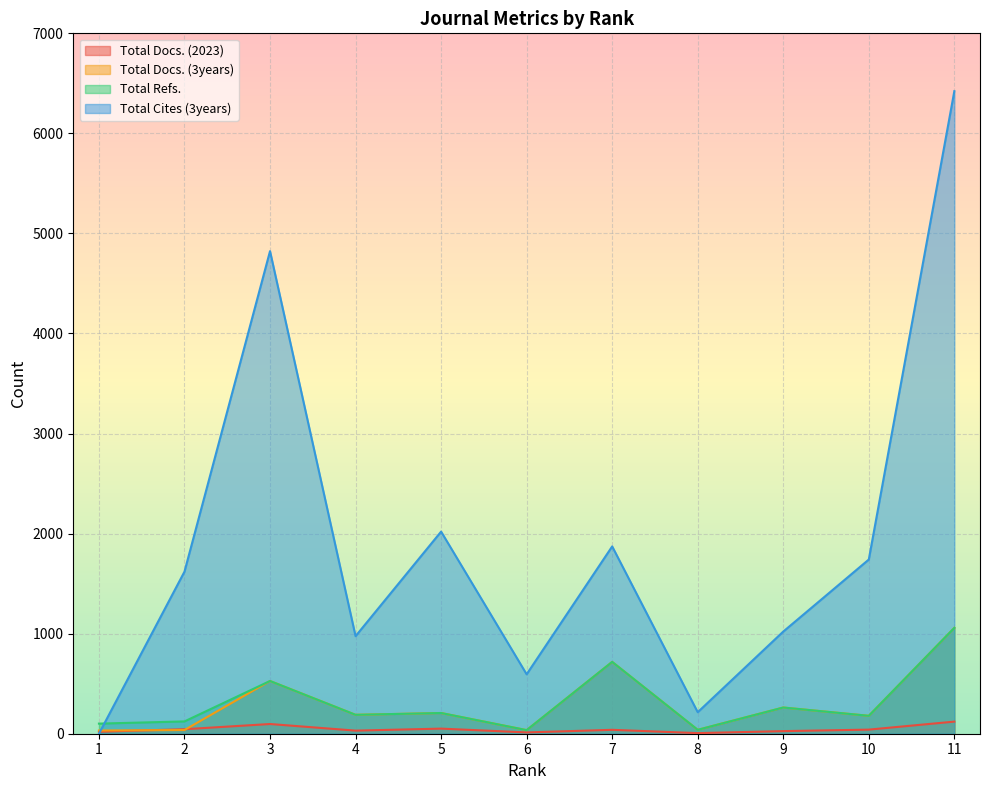

What is the average value of the Total Refs. series?

313